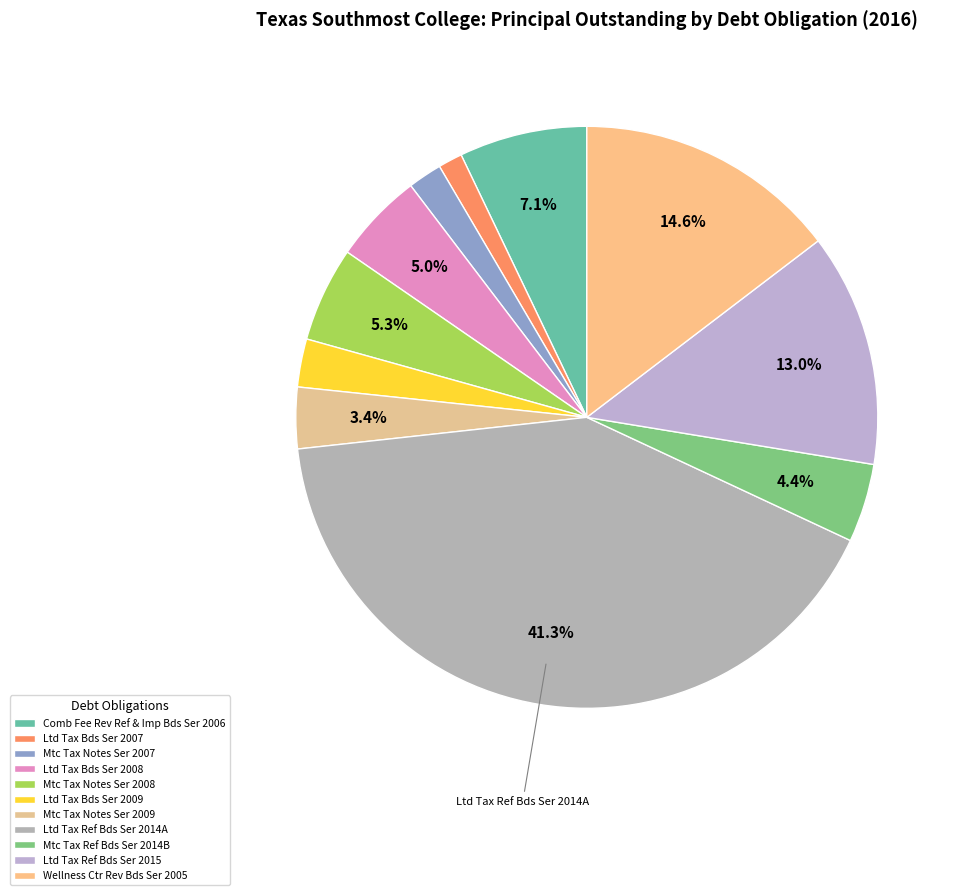

How many segments does this pie chart have?

11